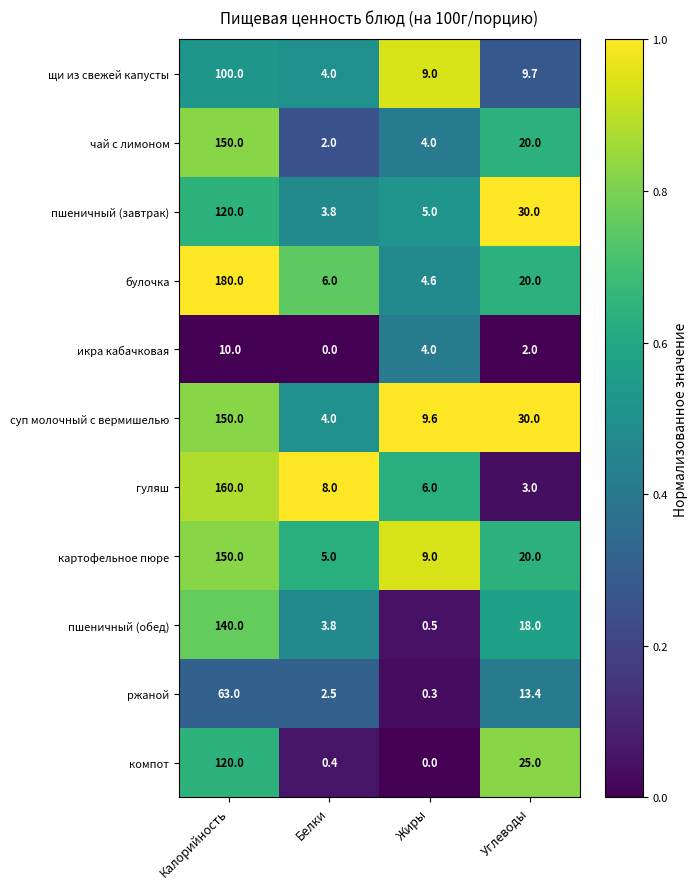

What is the average value of the пшеничный (завтрак) series?

39.7